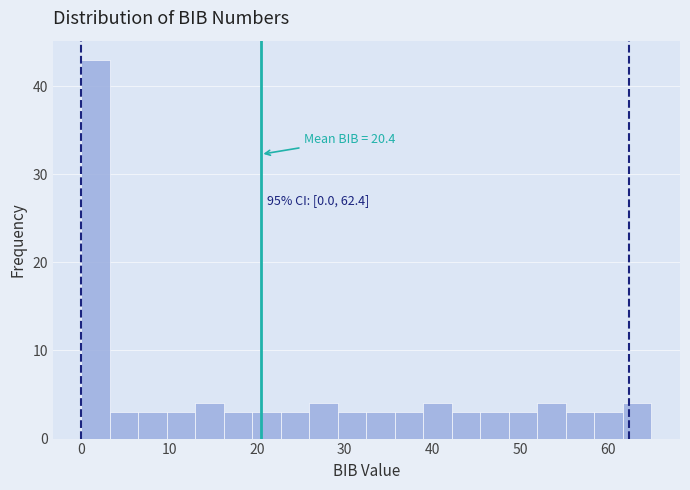

Around what value on the x-axis is the tallest bar? Give the approximate position of its centre, as read against the axis.

2